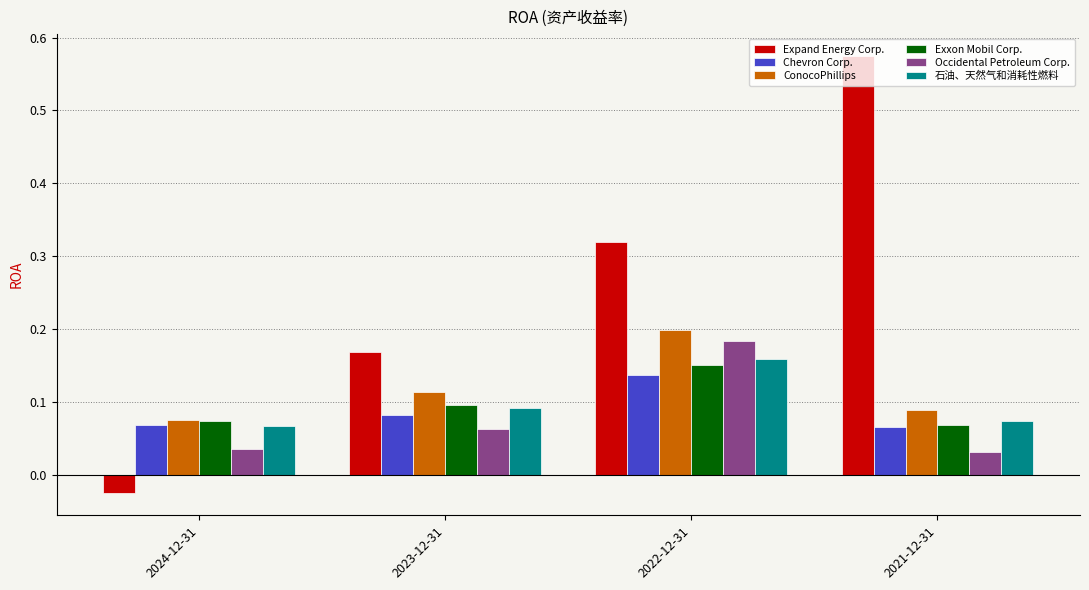

What is the spread (max minus min) of values at 2021-12-31?

0.5